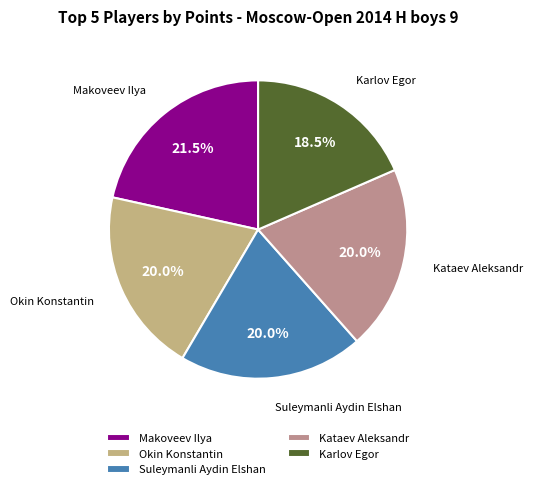

What is the ratio of the value at Okin Konstantin to the value at Kataev Aleksandr?

1.0